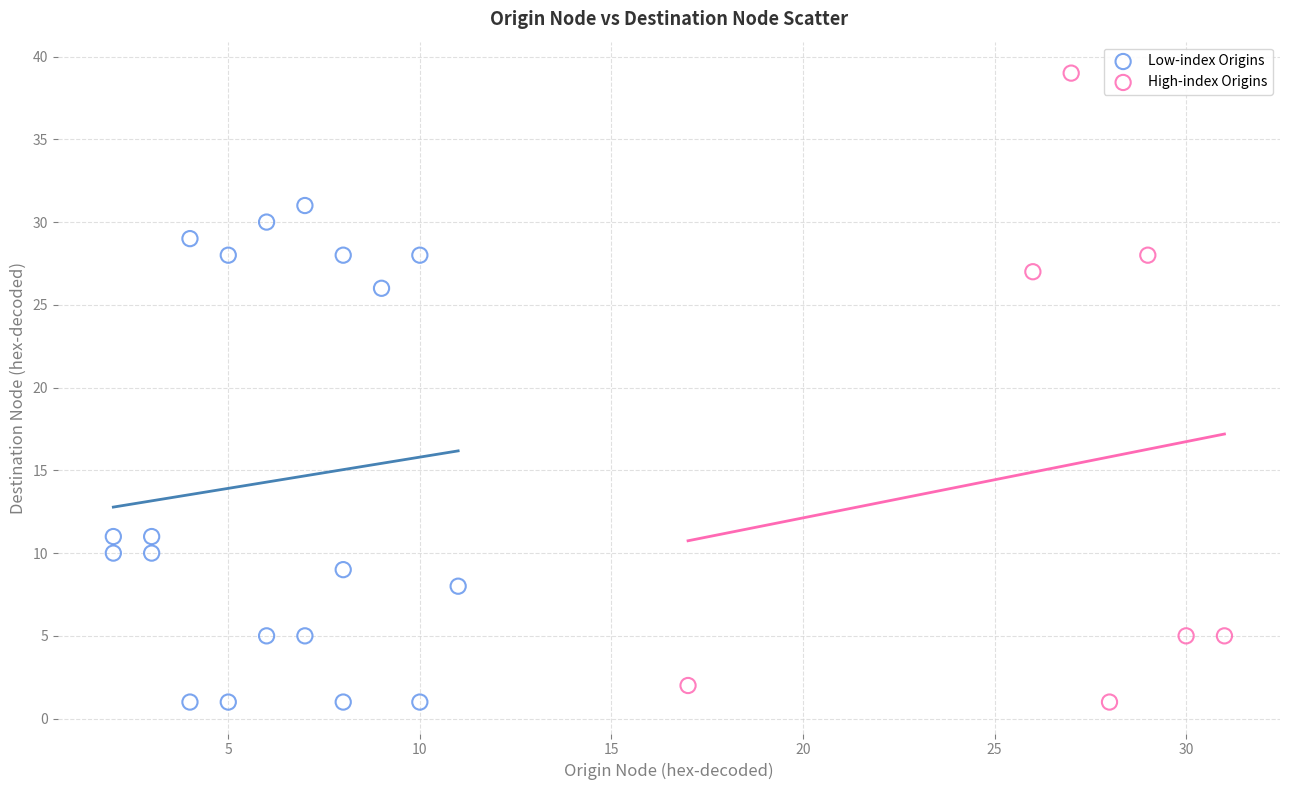

Which series has the largest Y range (max minus min)?

High-index Origins